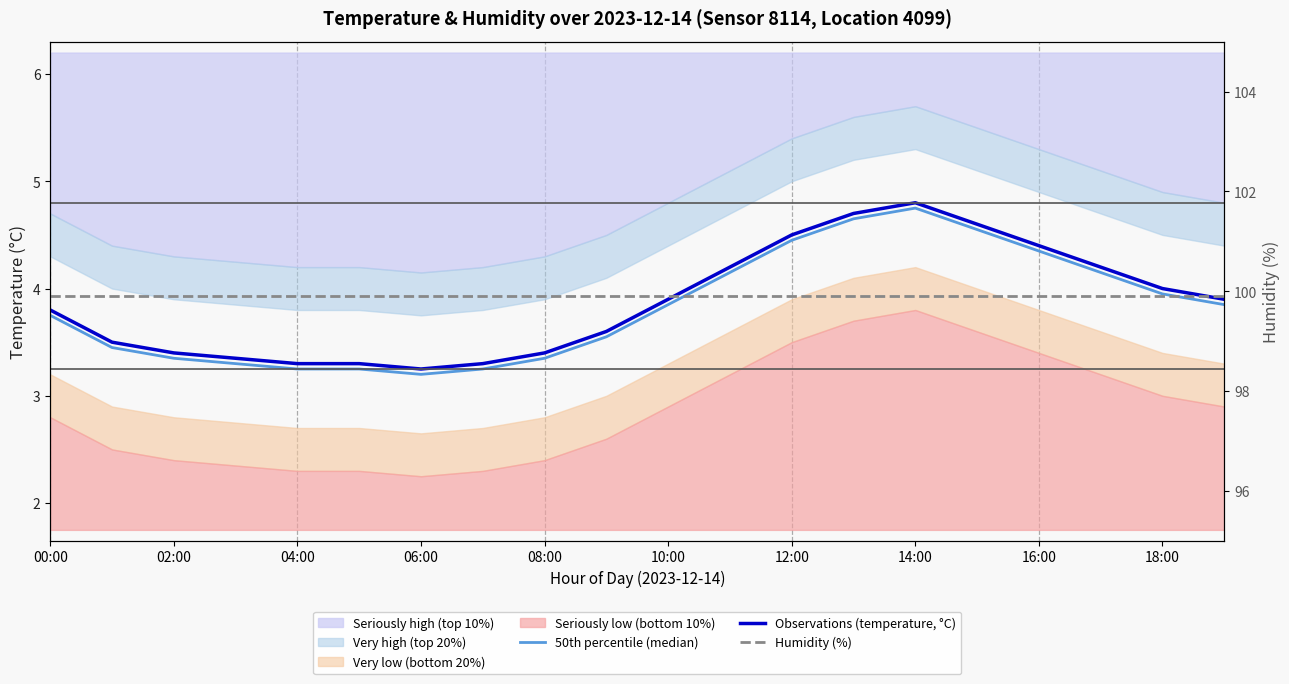

What is the total value across all series at 10:00?

107.7